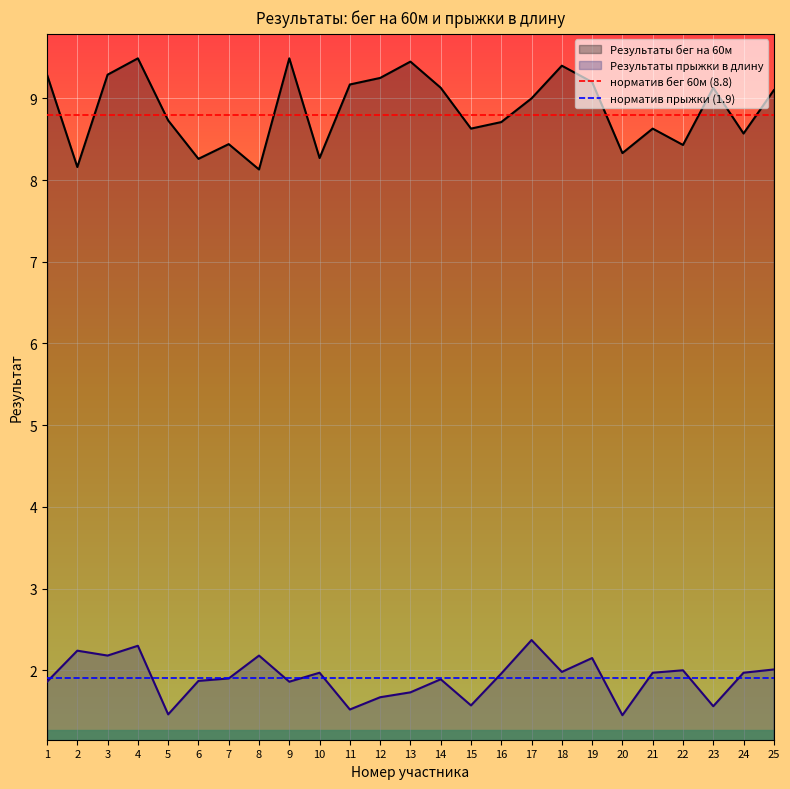

What is the lowest value of the Результаты бег на 60м series?

8.1